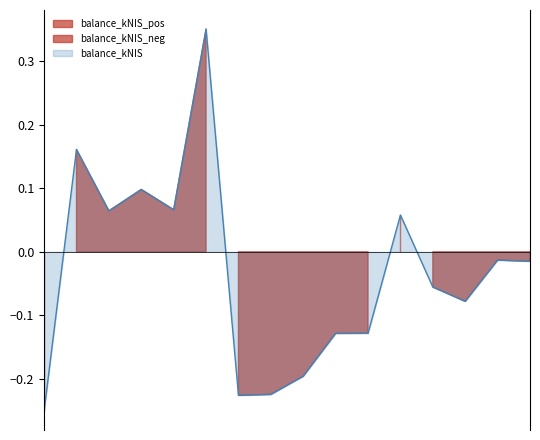

Reading right to left, extract all data points from this chart.

-0.0	-0.0	-0.1	-0.1	0.1	-0.1	-0.1	-0.2	-0.2	-0.2	0.3	0.1	0.1	0.1	0.2	-0.2